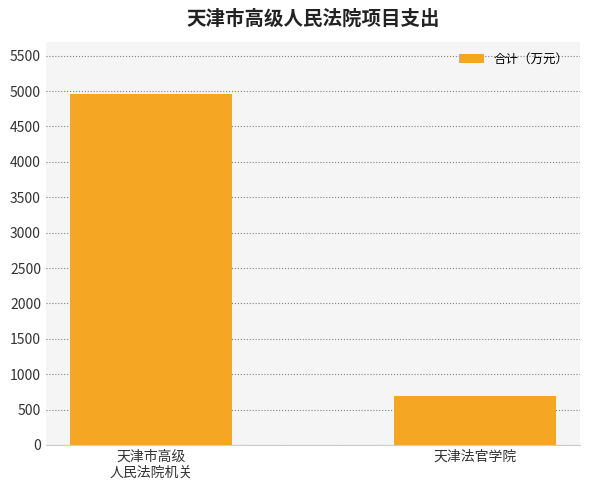

How many series are shown in this chart?

1